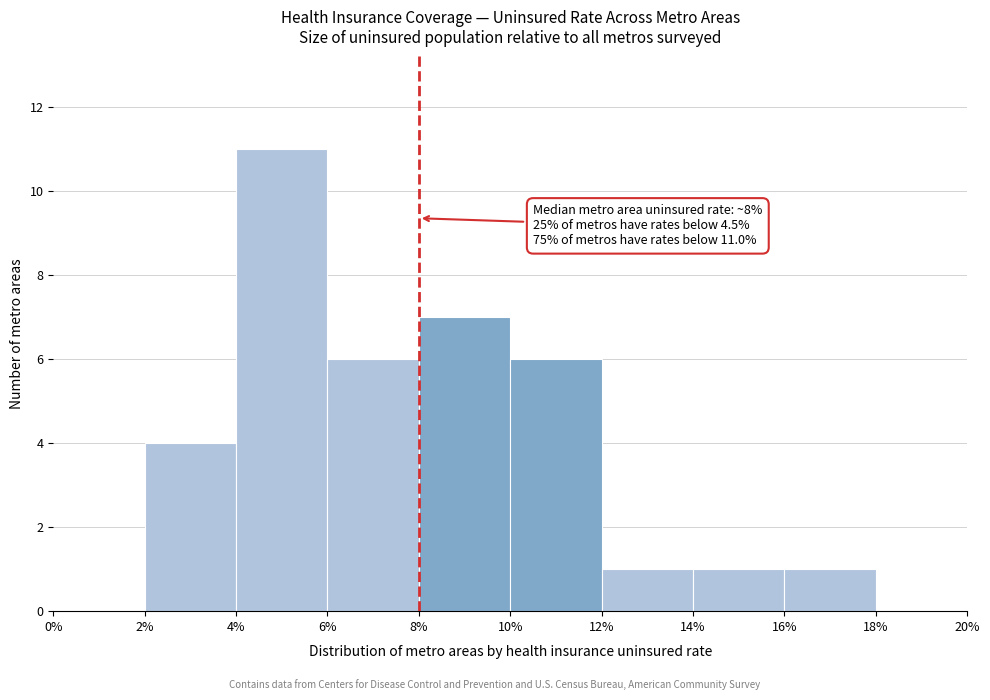

Over which range of the x-axis is the bar tallest?

4% to 6%